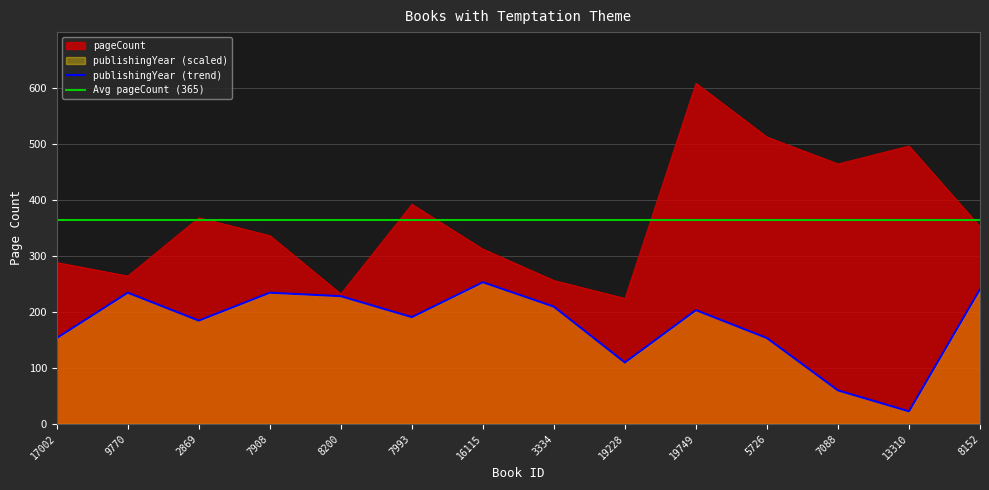

Reading right to left, extract all data points from this chart.

pageCount: 8152=352.0	13310=496.0	7088=464.0	5726=512.0	19749=608.0	19228=224.0	3334=256.0	16115=312.0	7993=392.0	8200=232.0	7908=336.0	2869=368.0	9770=264.0	17002=288.0
publishingYear: 8152=240.3	13310=22.4	7088=59.8	5726=153.2	19749=203.0	19228=109.6	3334=209.2	16115=252.8	7993=190.5	8200=227.9	7908=234.1	2869=184.3	9770=234.1	17002=153.2